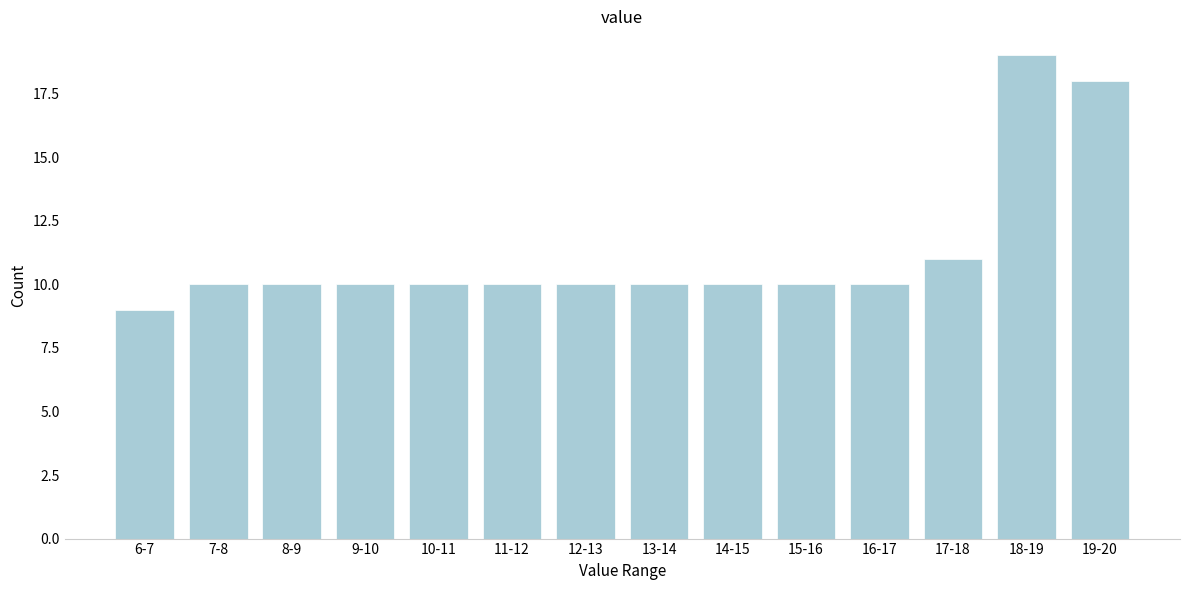

Reading left to right, list all the values displayed in this chart.

6-7=9	7-8=10	8-9=10	9-10=10	10-11=10	11-12=10	12-13=10	13-14=10	14-15=10	15-16=10	16-17=10	17-18=11	18-19=19	19-20=18